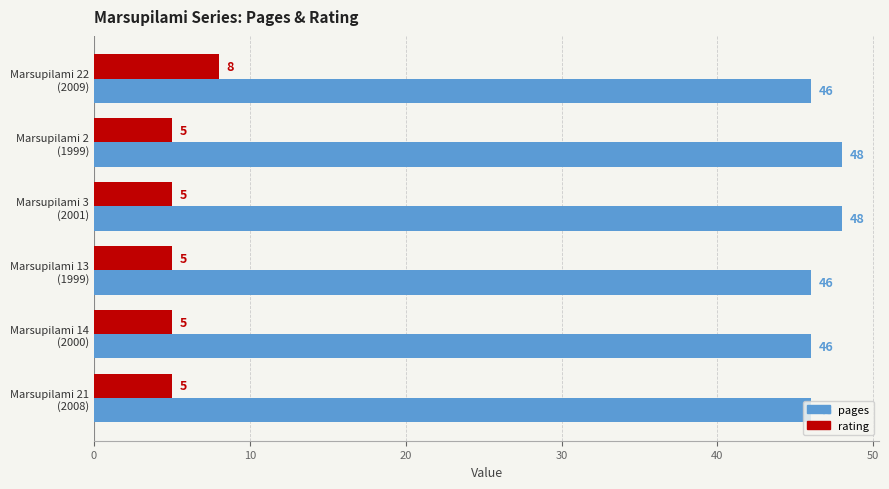

Rank the series by their maximum value, from highest to lowest.

pages, rating